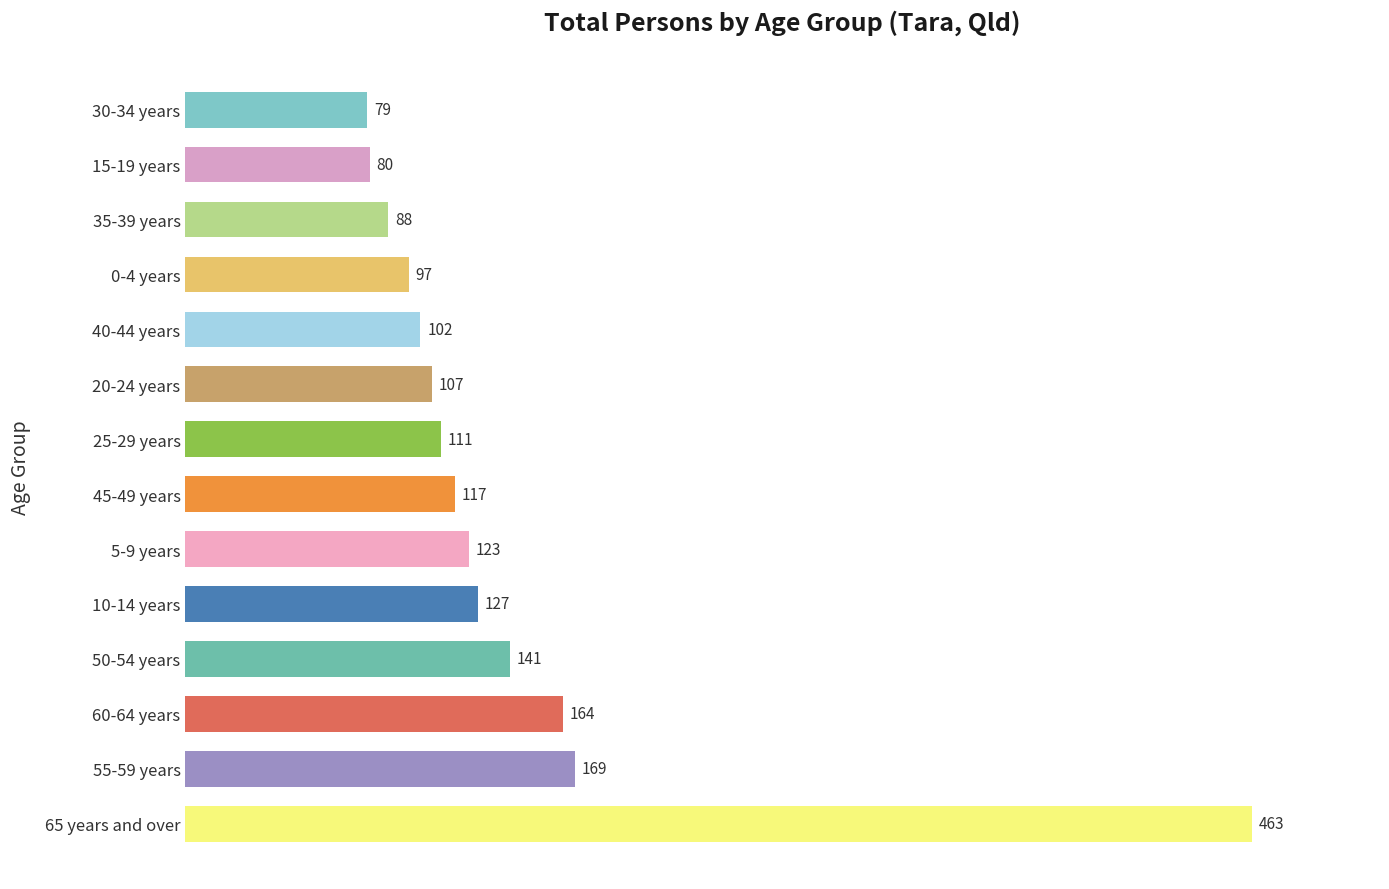

List the labels in order of value, smallest first.

30-34 years, 15-19 years, 35-39 years, 0-4 years, 40-44 years, 20-24 years, 25-29 years, 45-49 years, 5-9 years, 10-14 years, 50-54 years, 60-64 years, 55-59 years, 65 years and over